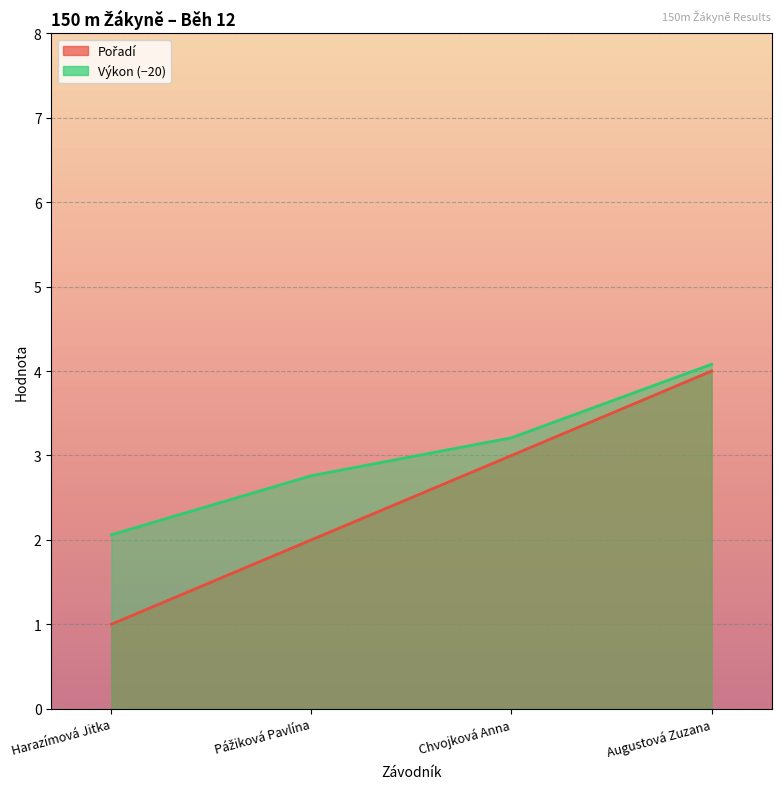

What is the value of the Výkon point at the 4th from the left?

4.1